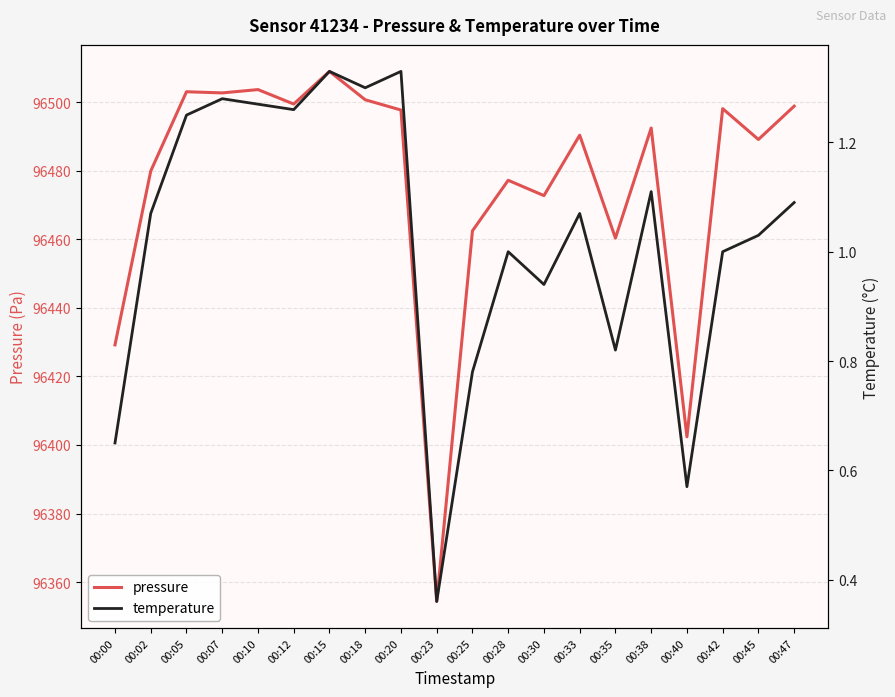

How many lines are shown in the chart?

2